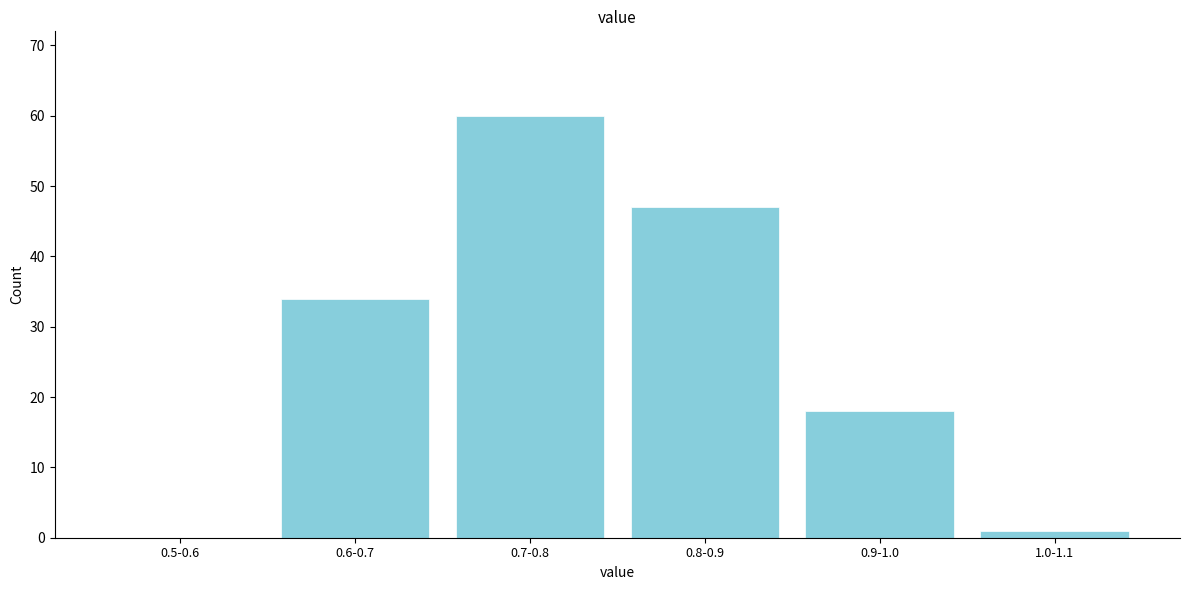

Reading right to left, transcribe all the data shown in this chart.

1.0-1.1=1	0.9-1.0=18	0.8-0.9=47	0.7-0.8=60	0.6-0.7=34	0.5-0.6=0